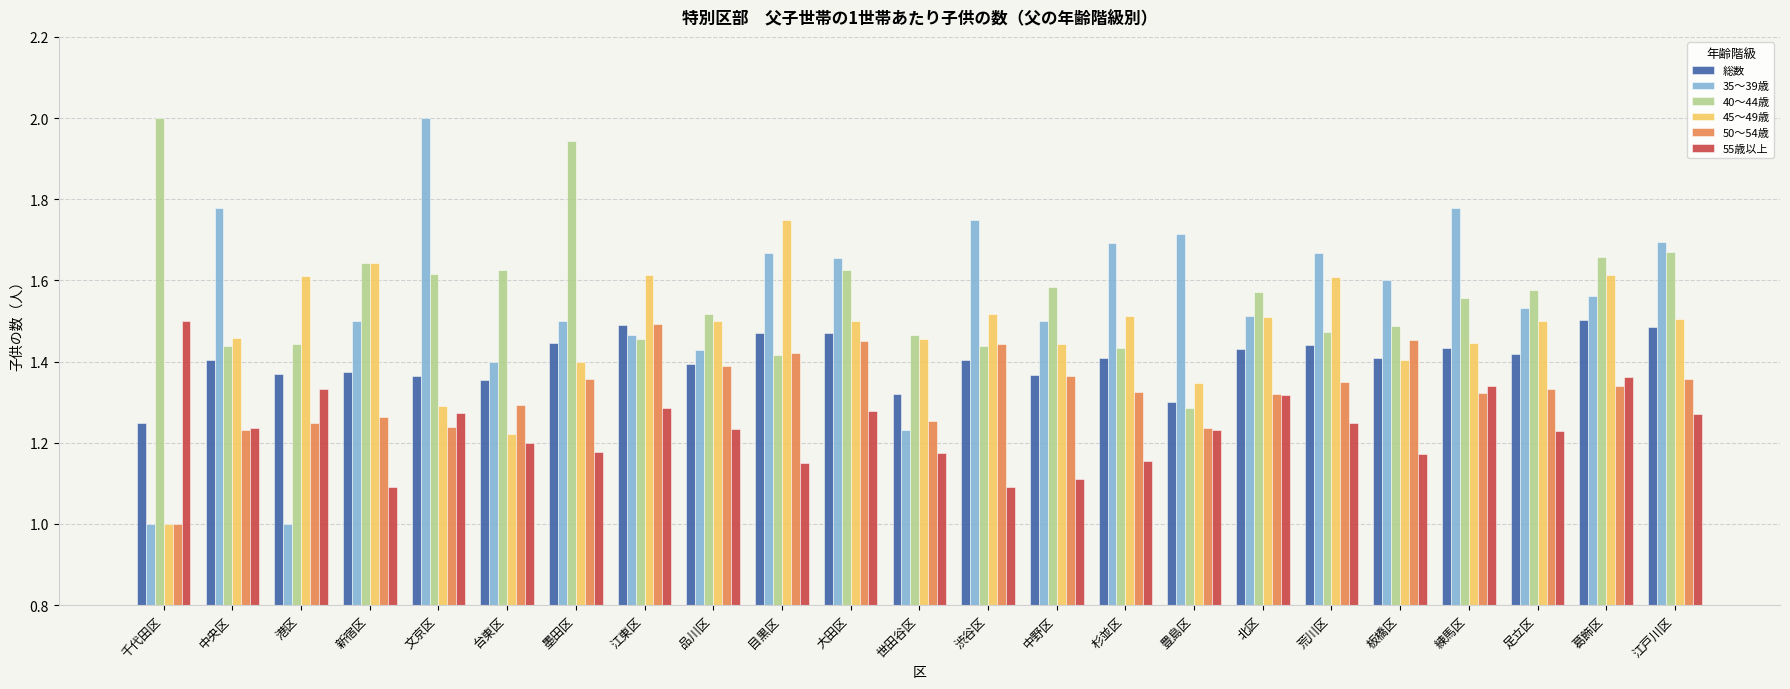

What is the difference between the 総数 values at 渋谷区 and 江戸川区?

0.1